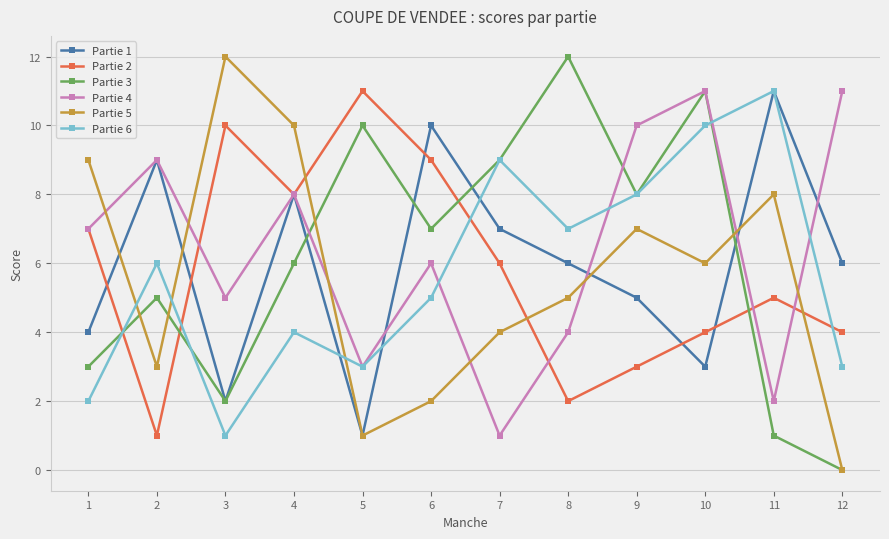

At how many categories does at least one series exceed 0?

12